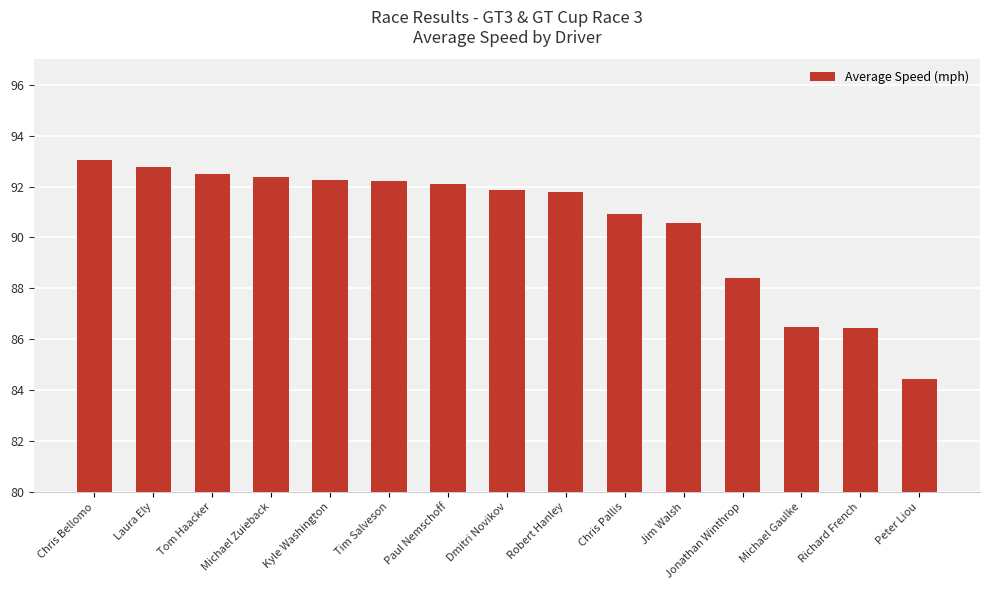

How many bars are there in total?

15